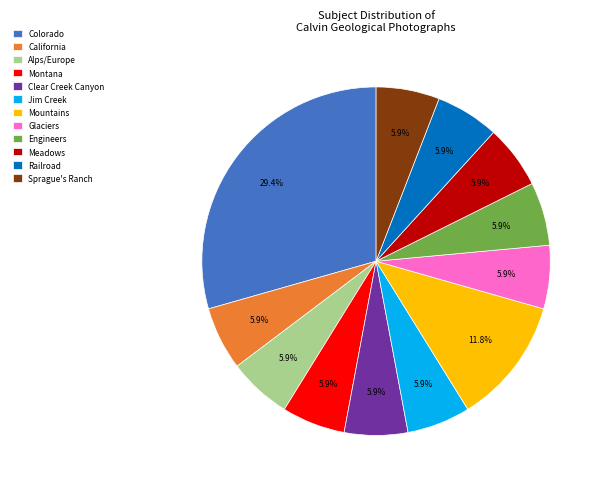

How many slices are in this pie chart?

12